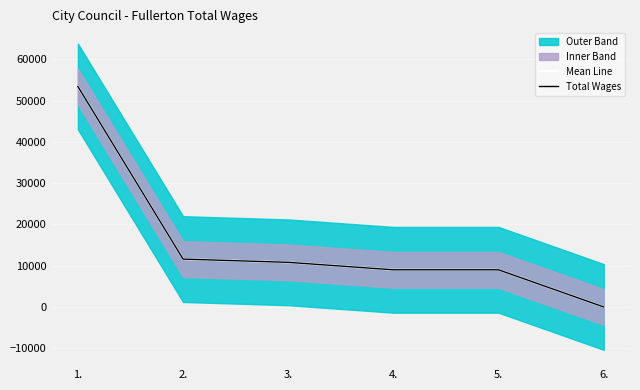

What is the label of the 6th point from the left?

6.